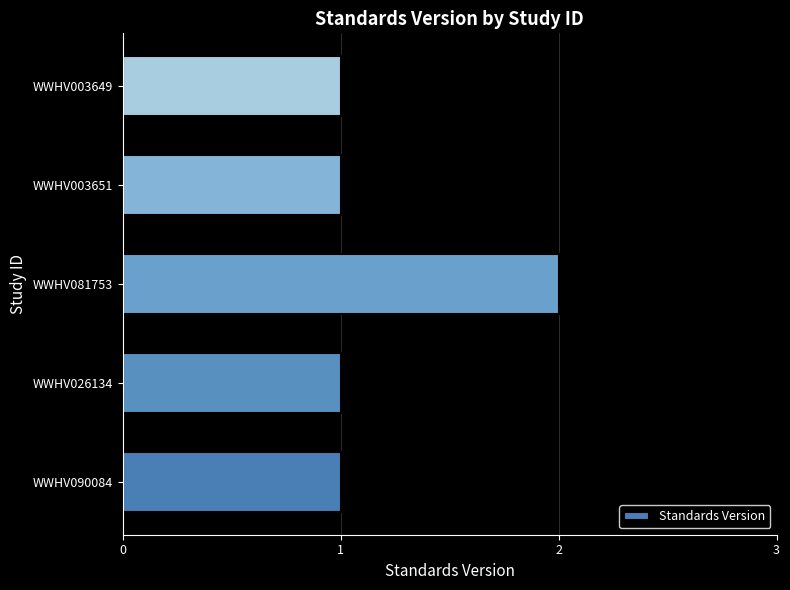

Which label corresponds to the largest value in the chart?

WWHV081753